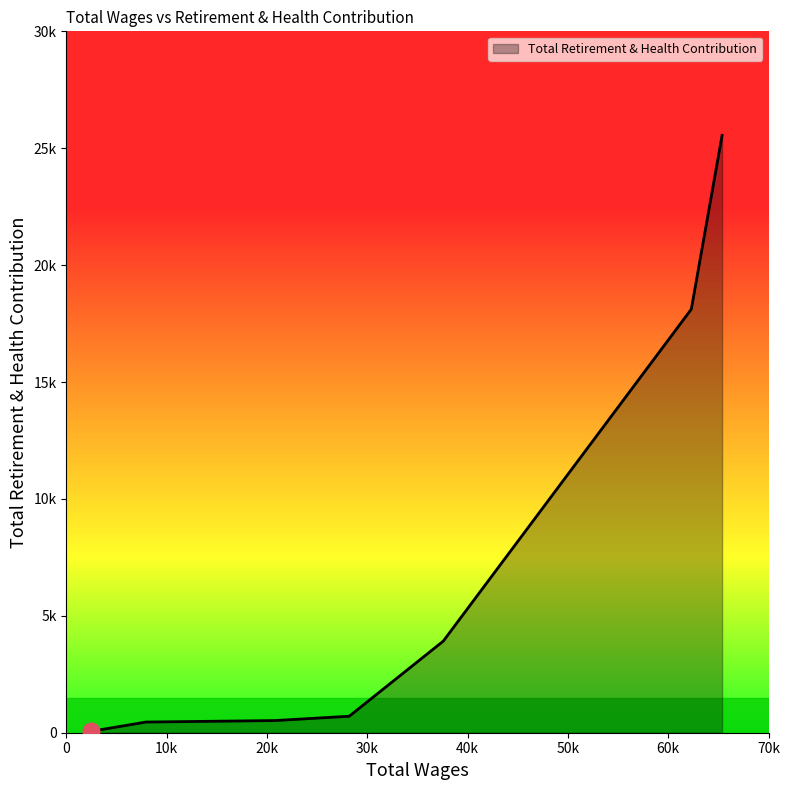

What is the label of the 4th point from the right?

30k